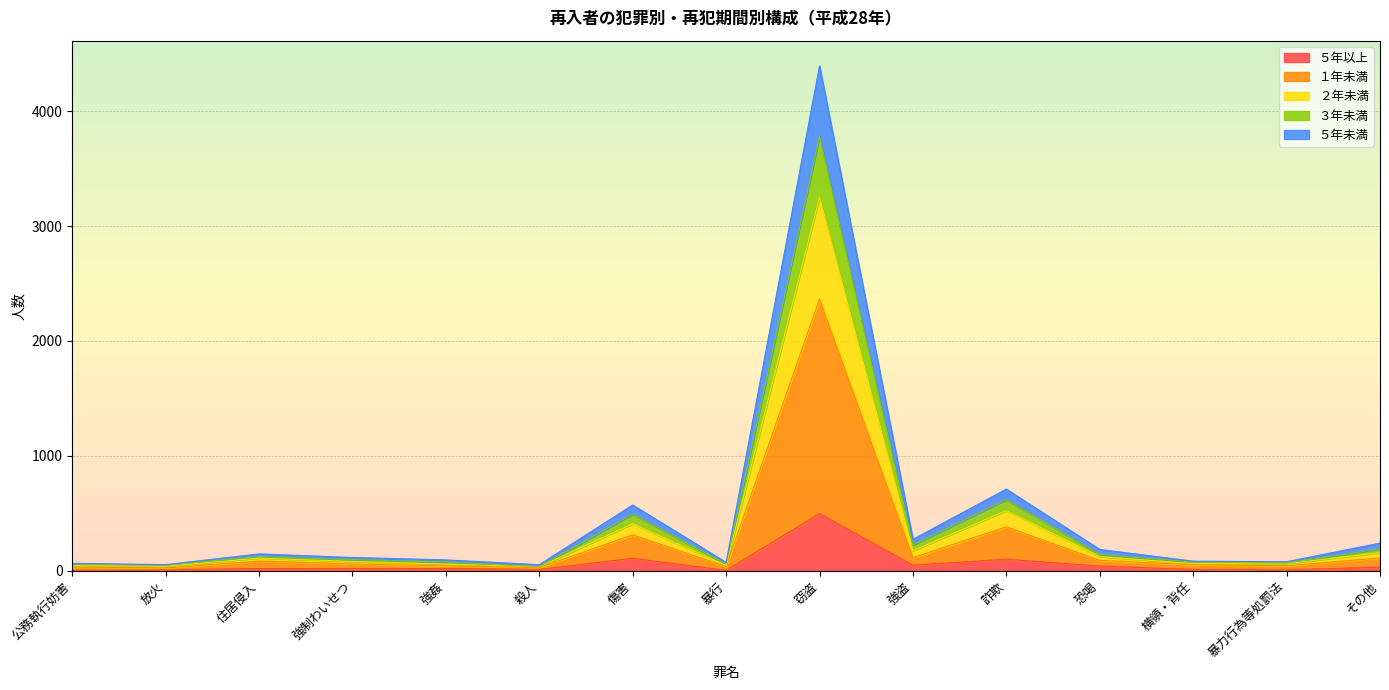

What is the label of the 11th point from the left?

詐欺